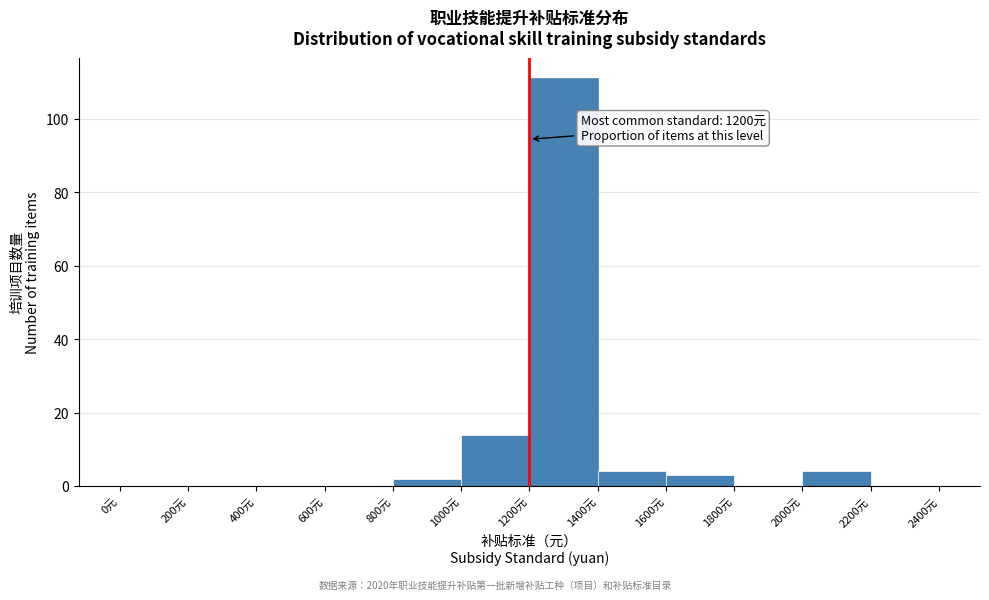

Which range on the x-axis has the tallest bar?

1200 to 1400